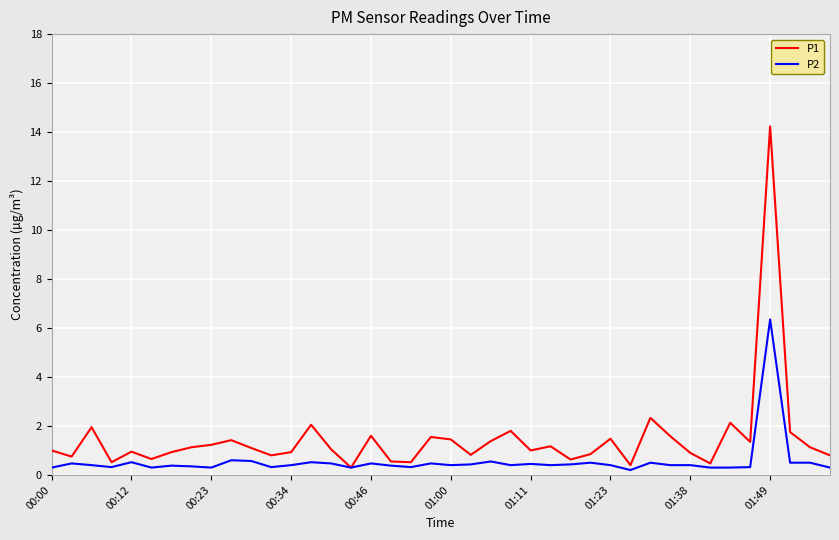

List the series in order of their peak value, lowest first.

P2, P1